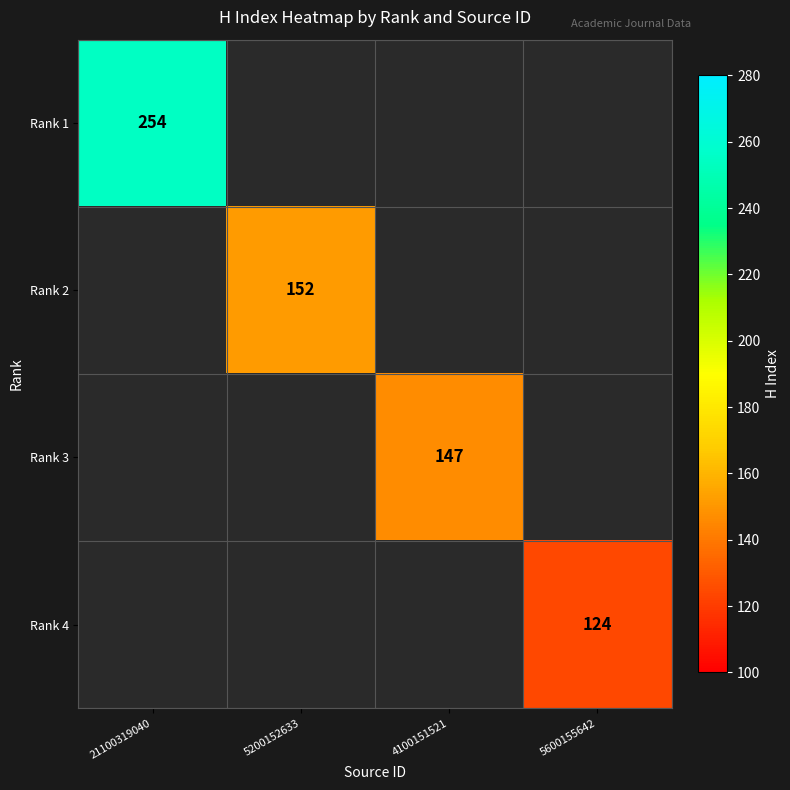

How many values in Rank 4 are above zero?

1